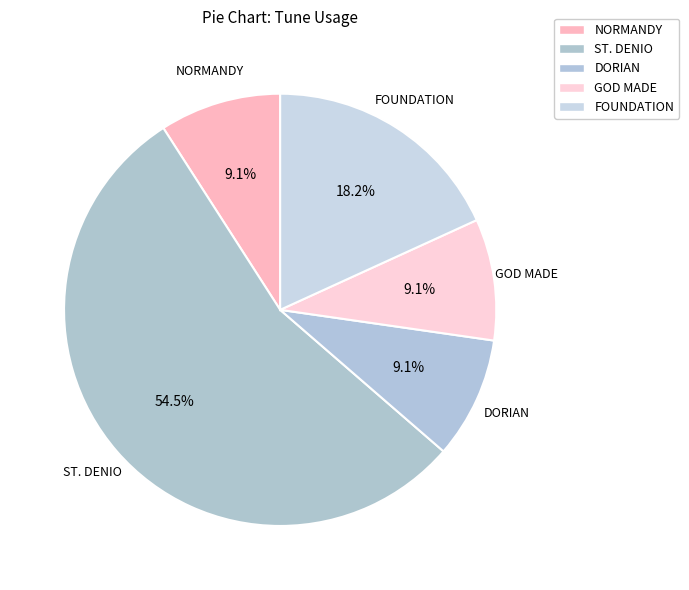

How many segments does this pie chart have?

5